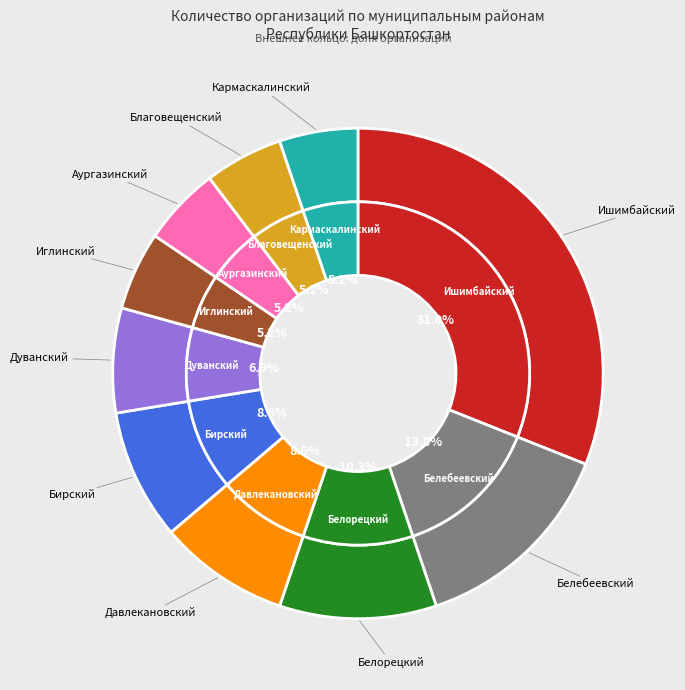

What is the smallest slice in the pie chart?

Иглинский муниципальный район